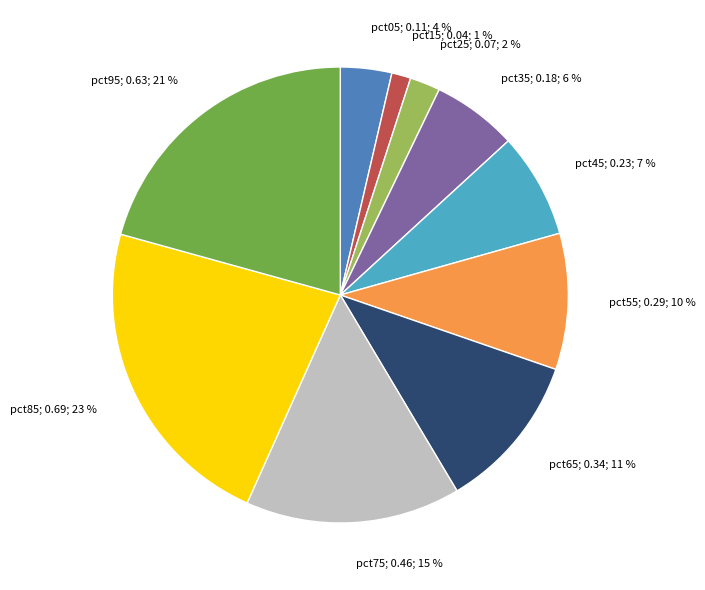

Is it true that pct85 is 34% of the pie?

False